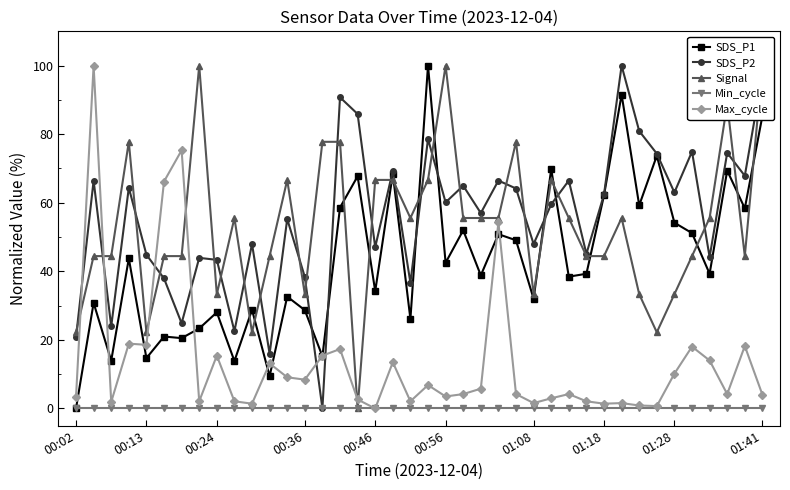

True or false: Signal has more than 2 interior local peaks.

True